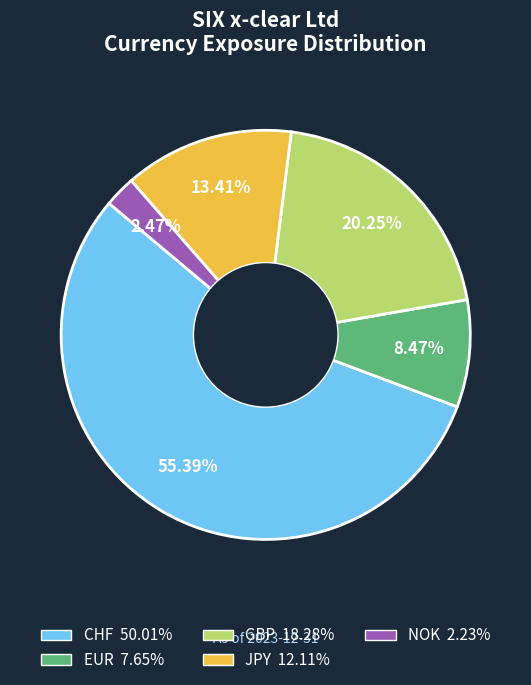

Is there a majority slice in this chart?

Yes